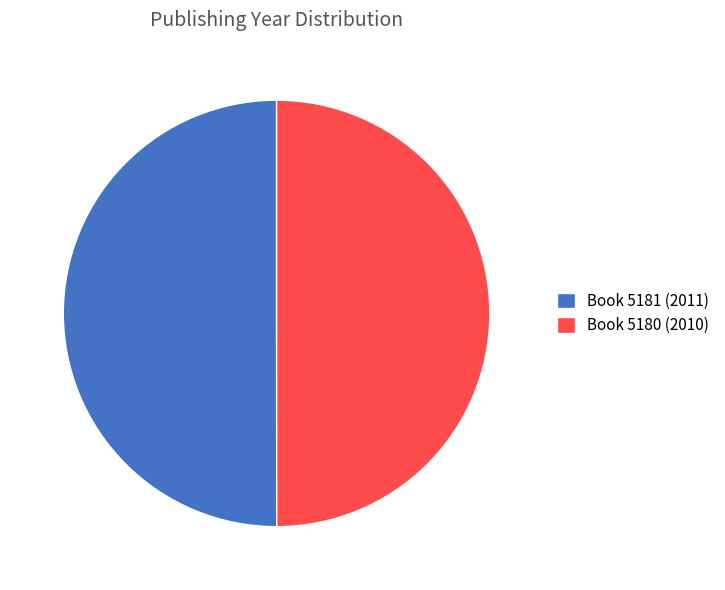

Combined, do Book 5181 (2011) and Book 5180 (2010) account for over 50%?

Yes